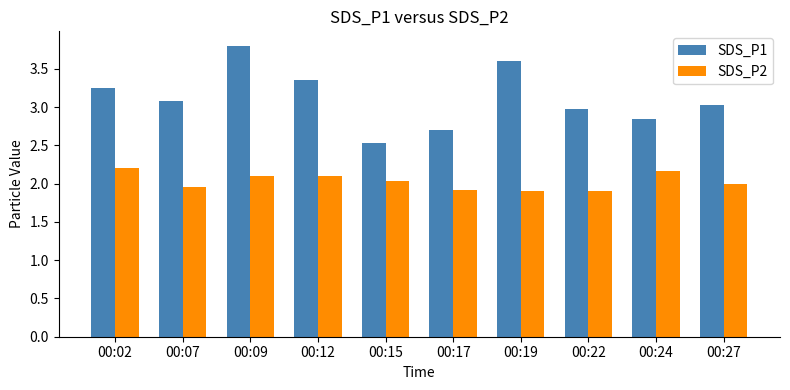

What is the greatest value displayed?

3.8